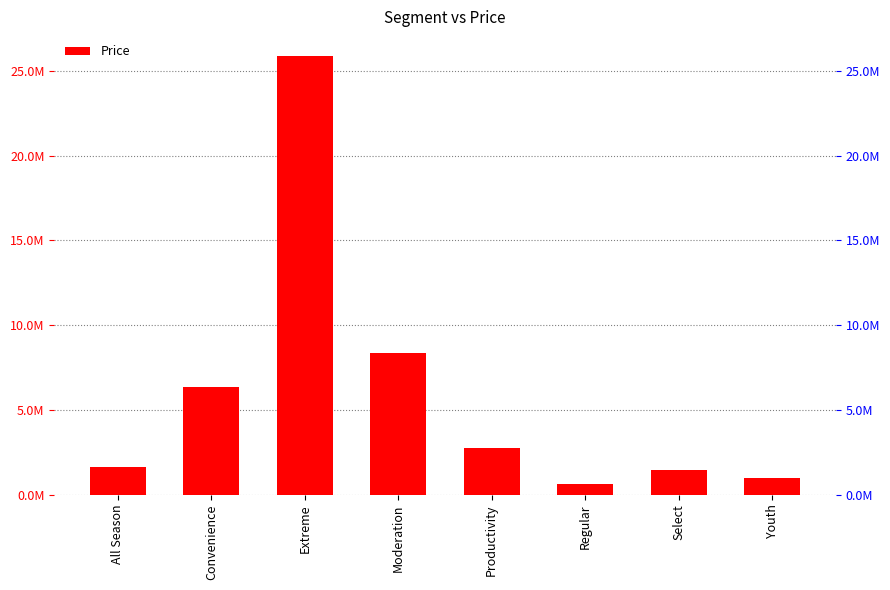

Reading left to right, transcribe all the data shown in this chart.

1655130.4	6385138.6	25863010.6	8360542.8	2763240.5	627580.3	1454572.2	996023.5